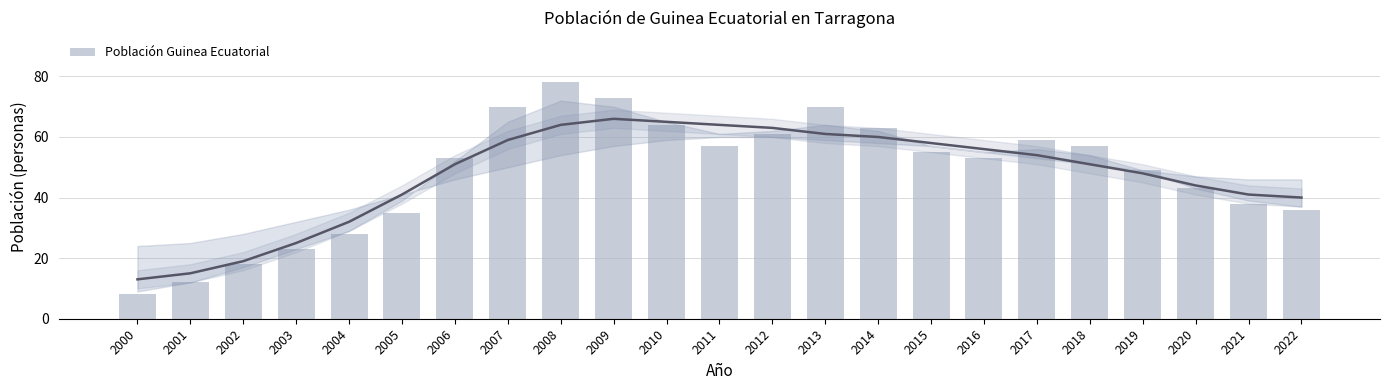

At which category does the chart reach its peak across all series?

2008